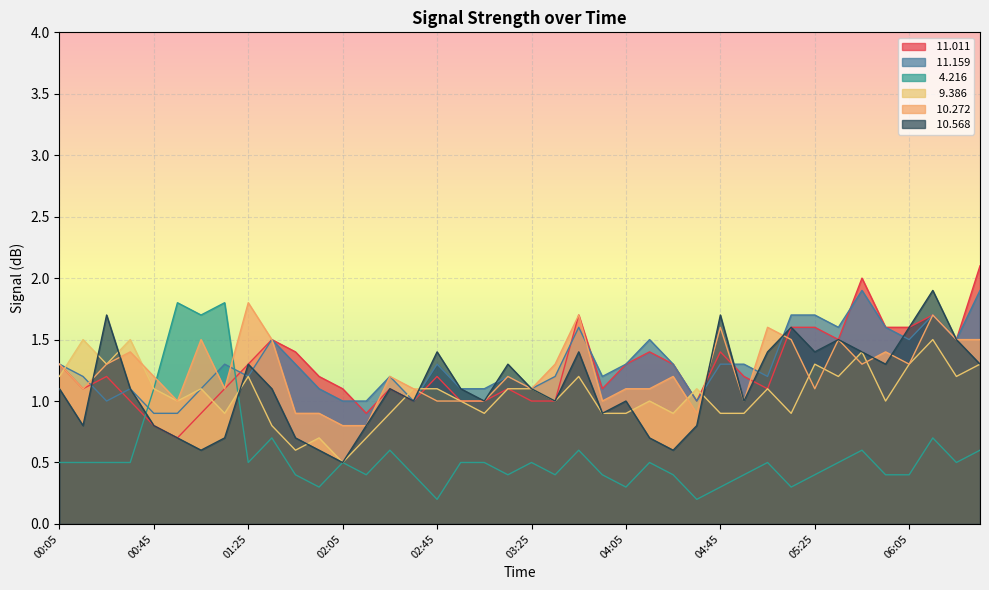

What is the maximum value shown in the chart?

2.1